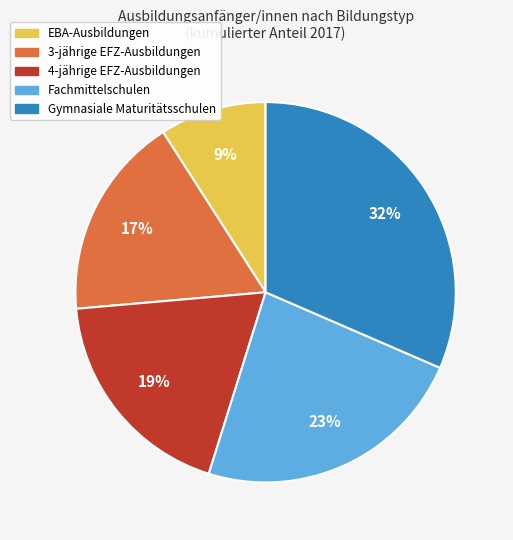

How many slices are in this pie chart?

5